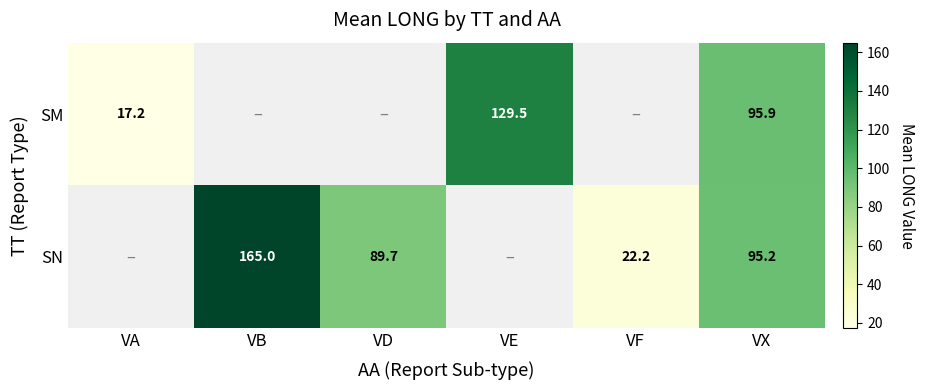

True or false: SM has a value of 169.4 at VX.

False